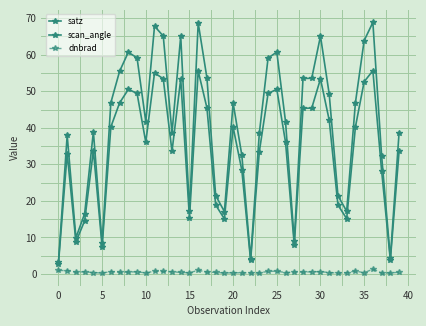

How many lines are shown in the chart?

3